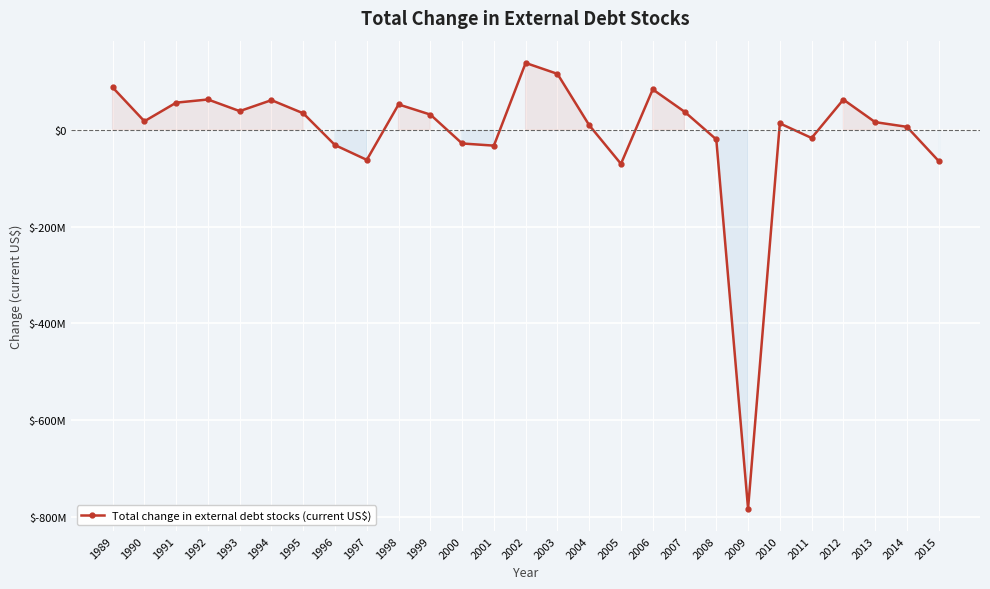

What is the sum of all values?

-174352000